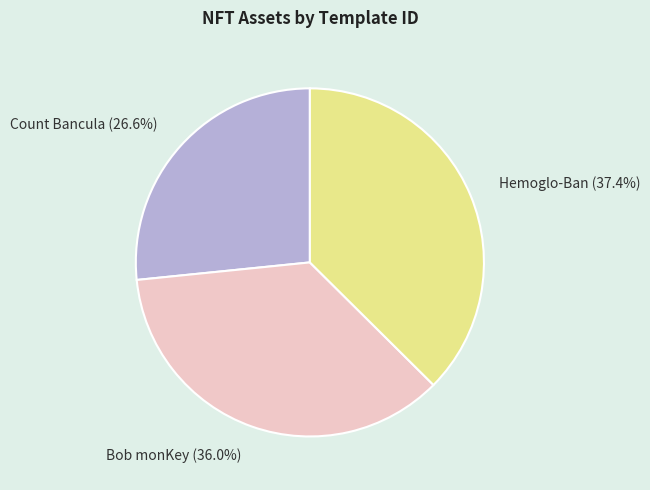

What percentage is the Hemoglo-Ban slice, to the nearest percent?

37%